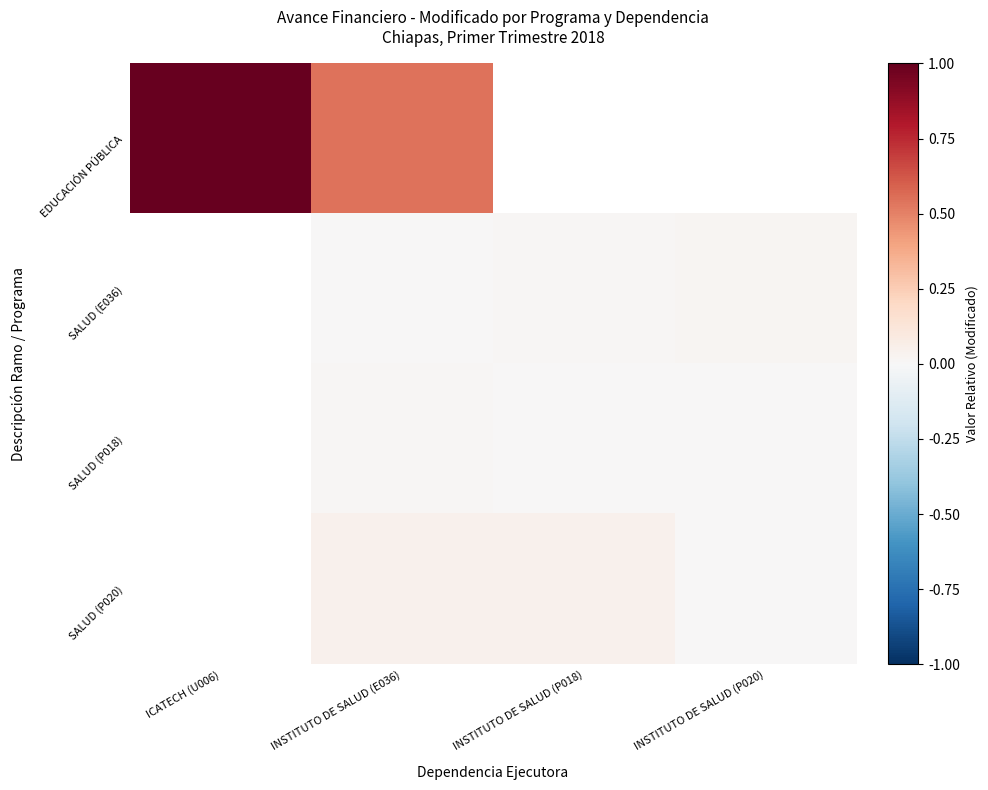

Which series changed the most between ICATECH (U006) and INSTITUTO DE SALUD (P020)?

EDUCACIÓN PÚBLICA